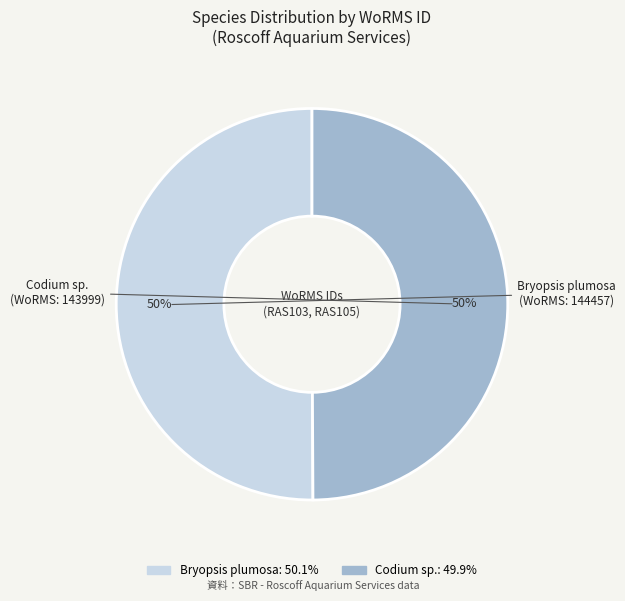

True or false: Codium sp. accounts for 35% of the total.

False